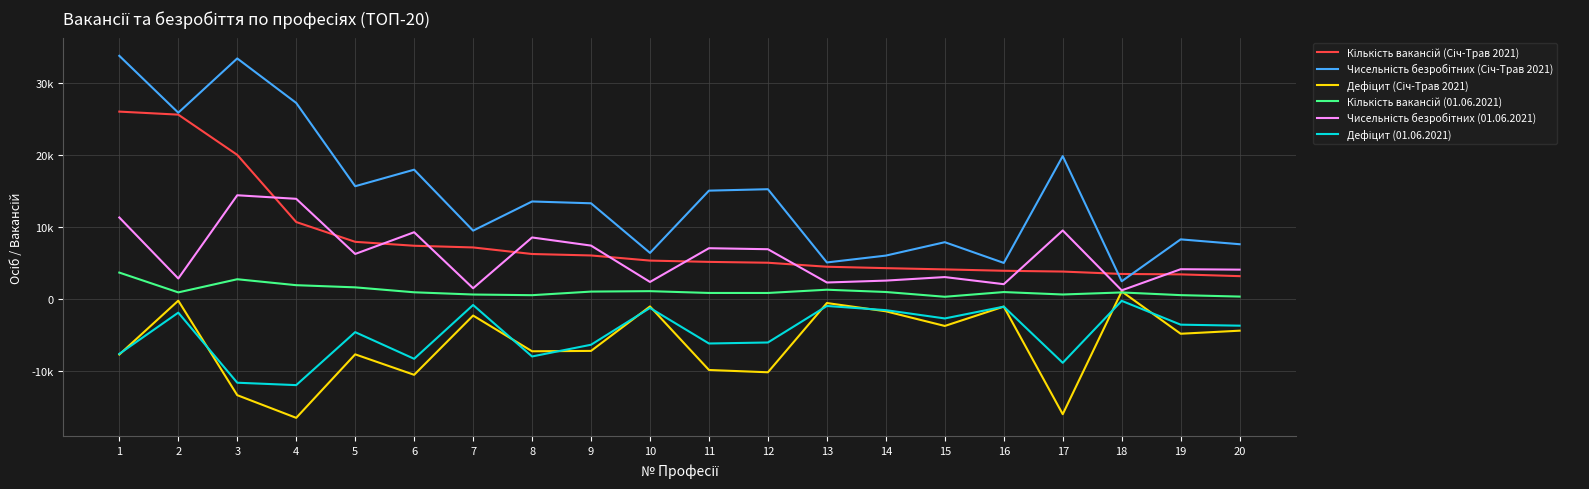

Is this an area chart (filled region under the line)?

No